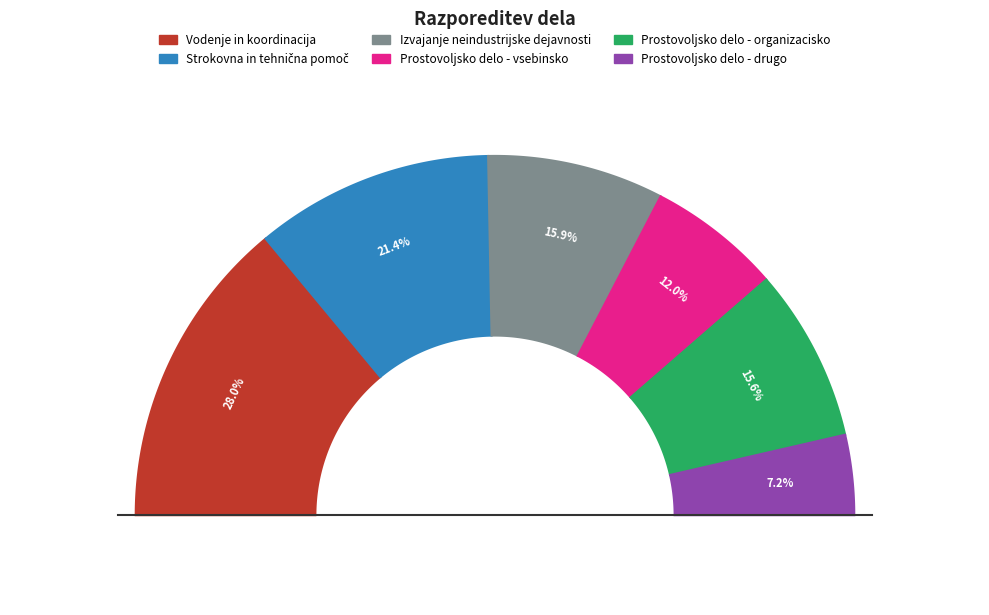

Which slice is the largest?

Vodenje in koordinacija